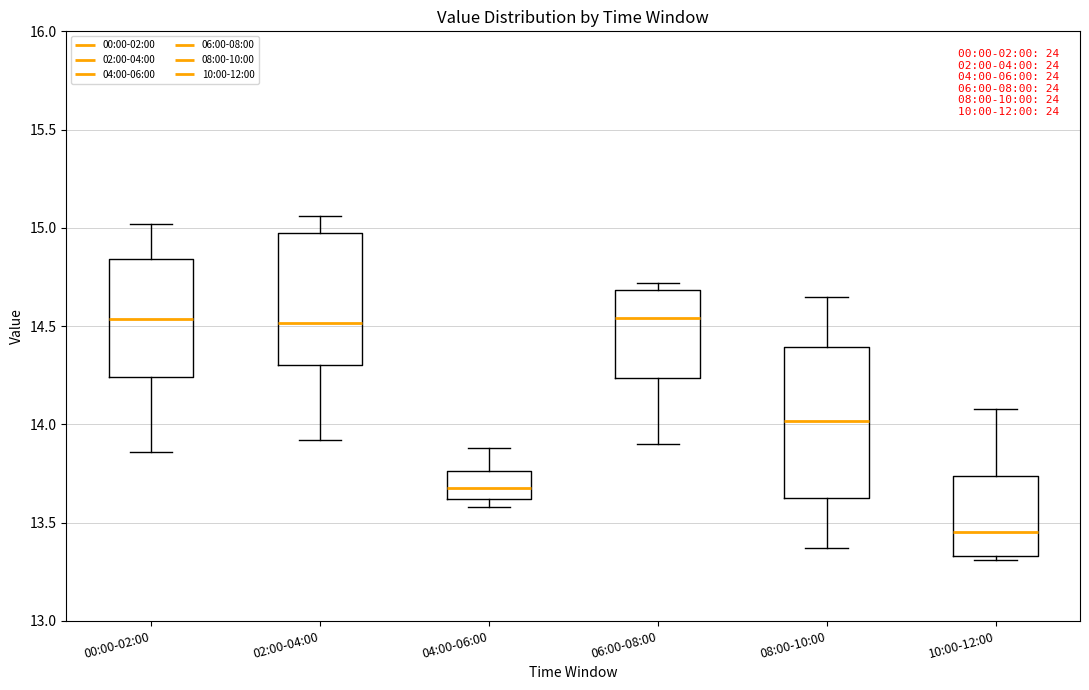

Reading left to right, read every box against the y-axis: the position of its median line, the range the box covers, and the ends of its whiskers. The values are not printed on the chart, so give them approximately, as read against the axis.

00:00-02:00: median 14.55, box 14.25 to 14.85, whiskers 13.85 to 15.00
02:00-04:00: median 14.50, box 14.30 to 14.95, whiskers 13.90 to 15.05
04:00-06:00: median 13.70, box 13.60 to 13.75, whiskers 13.60 (just below the box's lower edge) to 13.90
06:00-08:00: median 14.55, box 14.25 to 14.70, whiskers 13.90 to 14.70 (just above the box's upper edge)
08:00-10:00: median 14.00, box 13.65 to 14.40, whiskers 13.35 to 14.65
10:00-12:00: median 13.45, box 13.35 to 13.75, whiskers 13.30 to 14.10